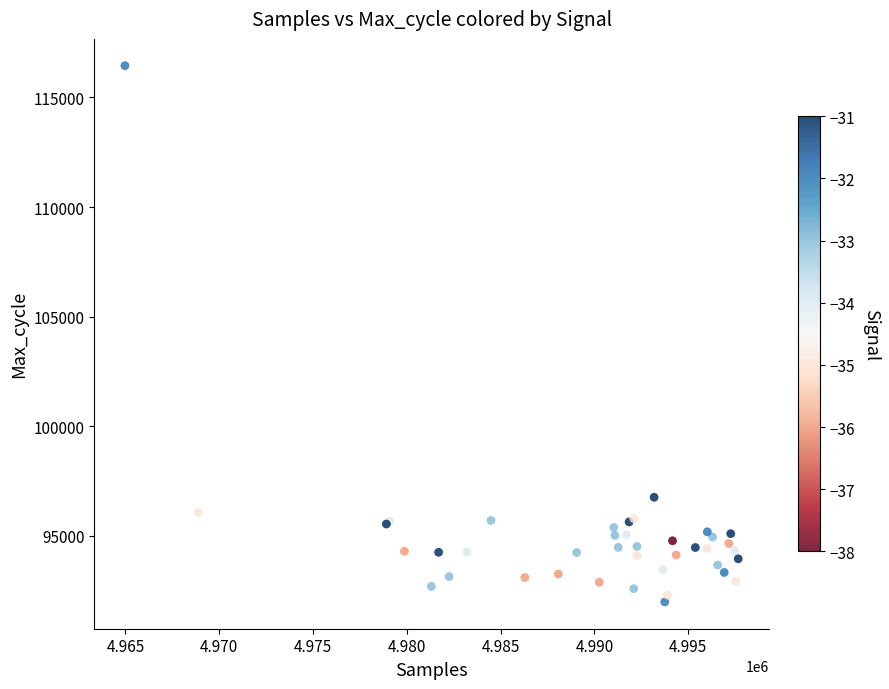

What Y value in the scatter plot is closest to 104215?

96757